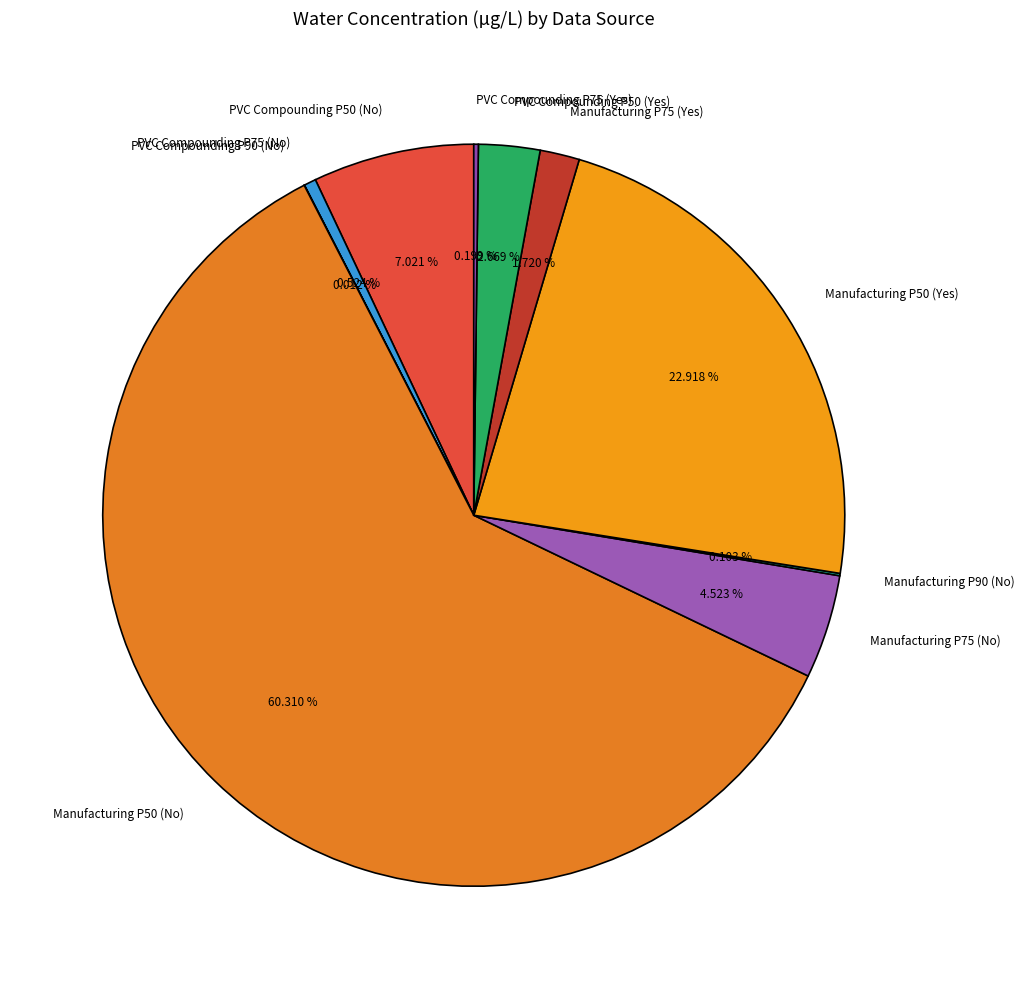

Does Manufacturing P50 (No) represent more than half of the total?

Yes